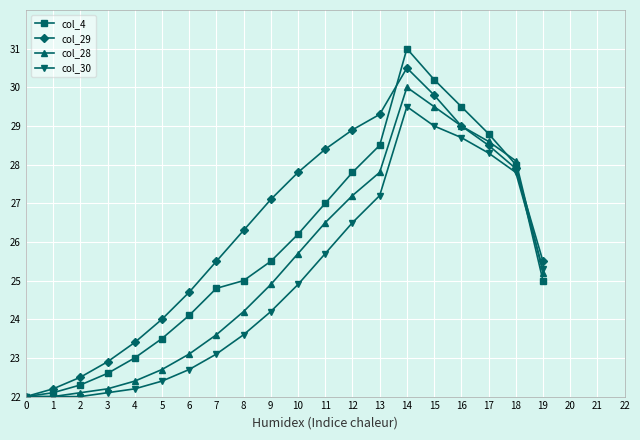

Which series has the largest total across all categories?

col_29